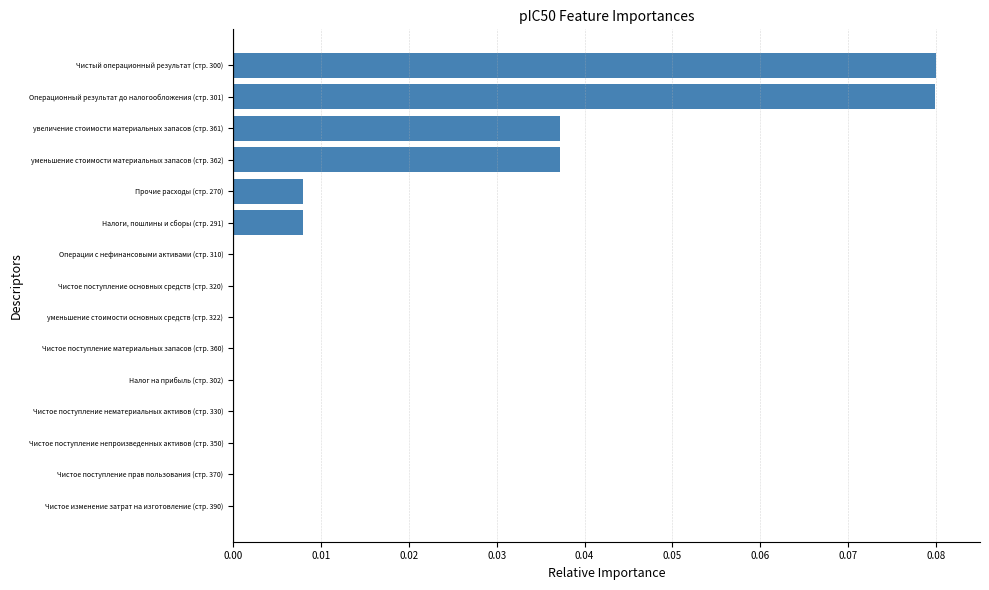

The value at уменьшение стоимости основных средств (стр. 322) is 0.0. True or false?

True